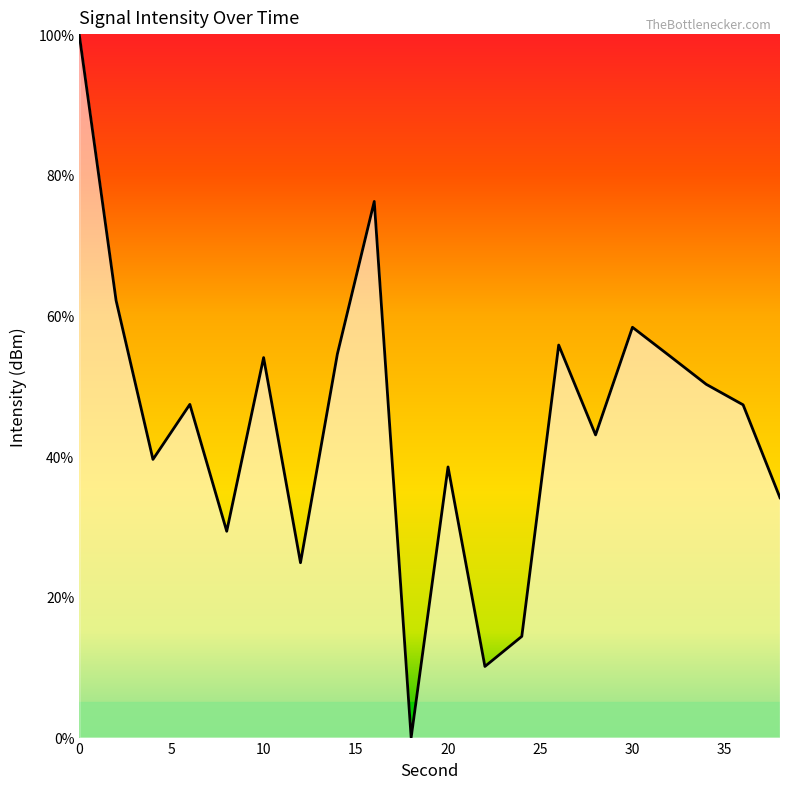

What is the greatest value displayed?

100.0